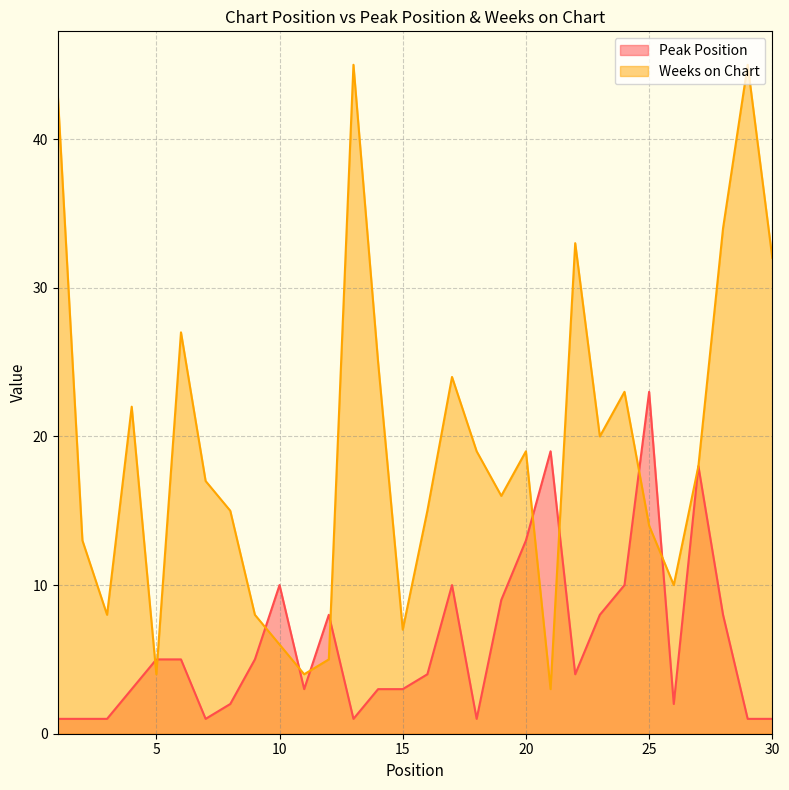

Where does the Weeks on Chart series first go above 18?

1